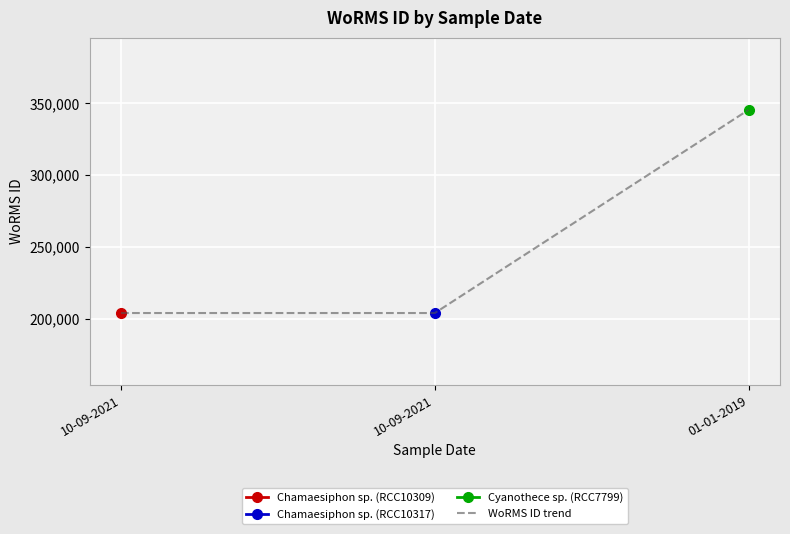

At which category does the chart reach its minimum across all series?

10-09-2021